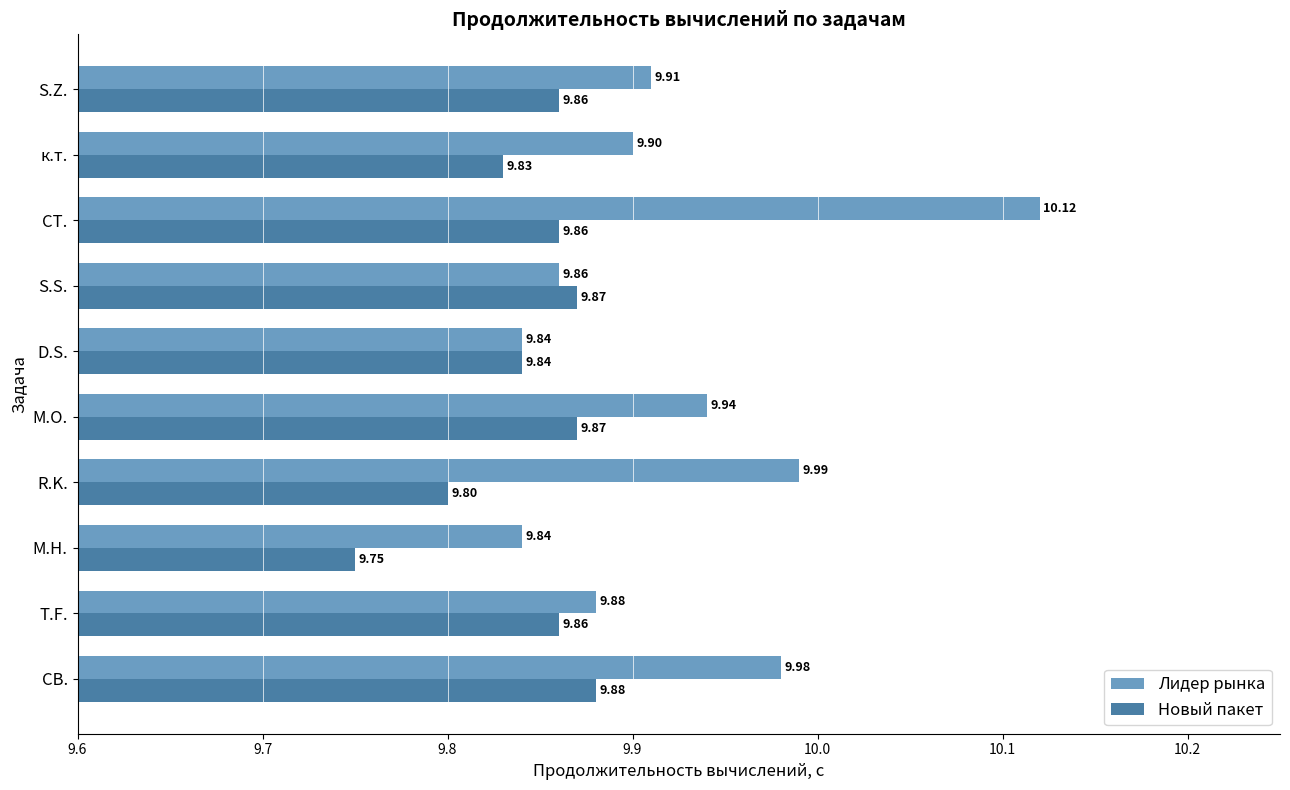

Which category has the highest value in the Лидер рынка series?

СТ.